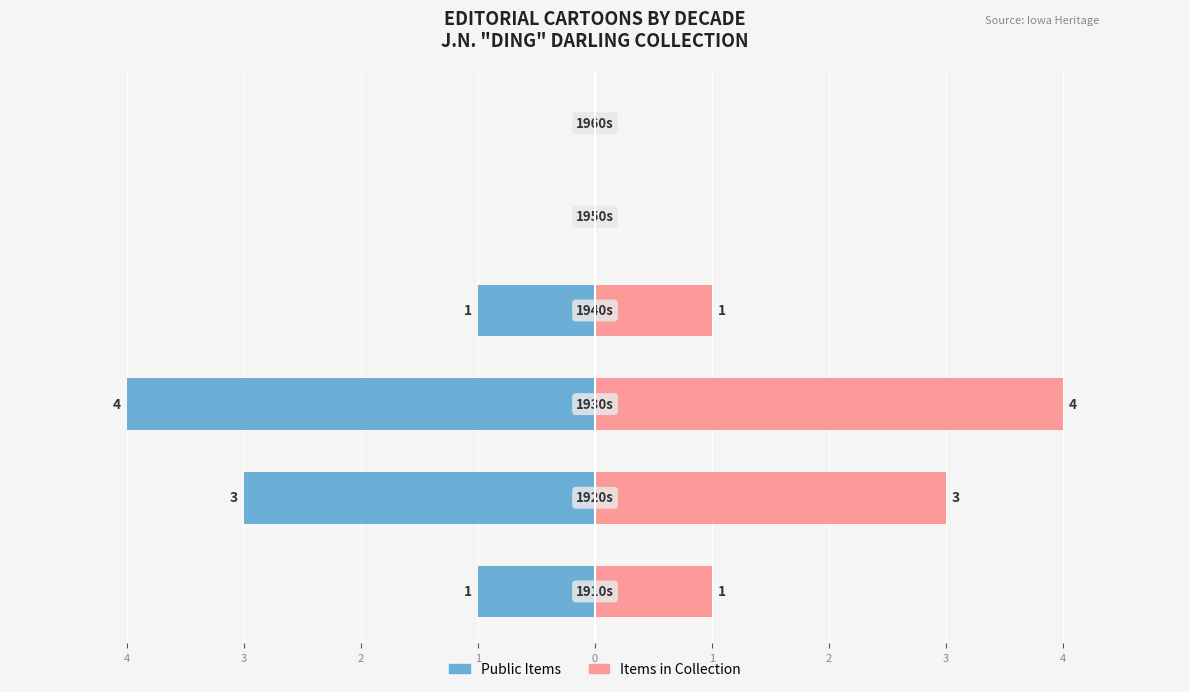

What is the sum of the Public Items values at 3 and 0?

-3